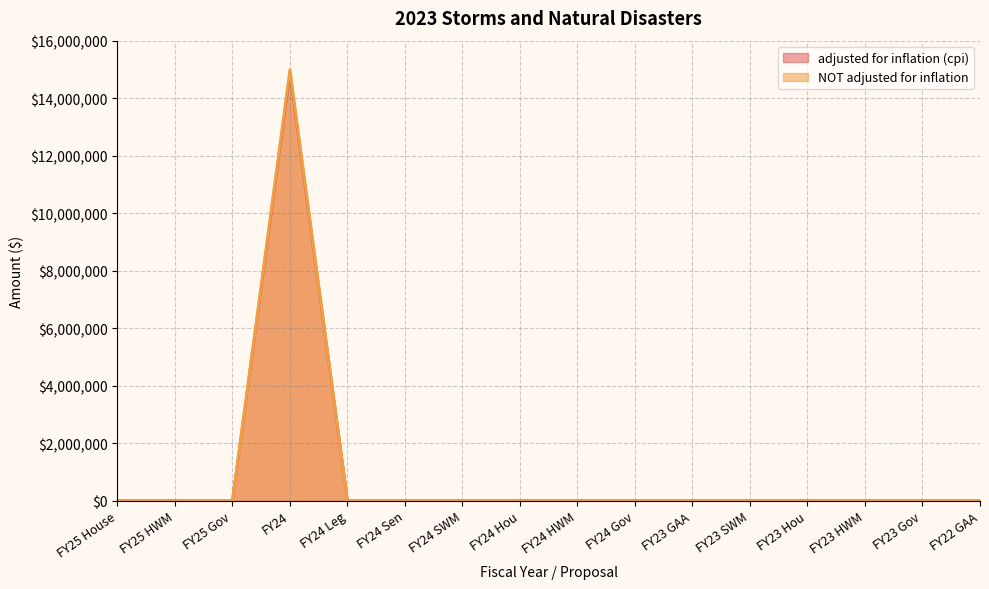

At how many categories does at least one series exceed 8322080?

1